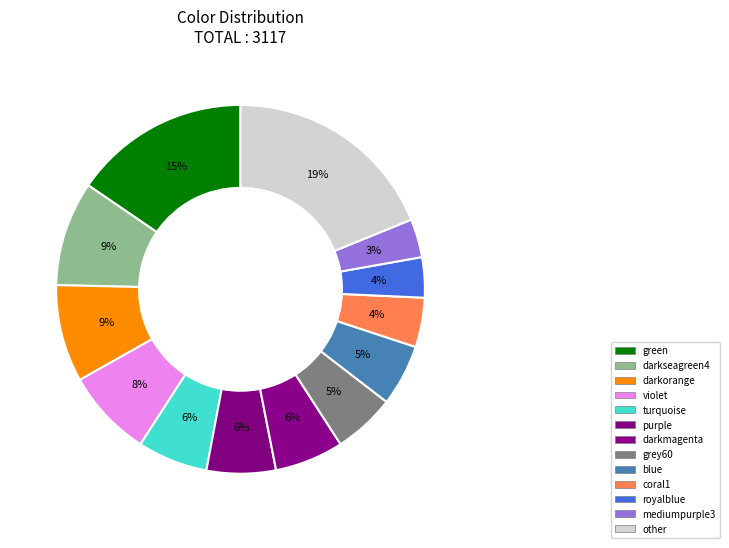

How many slices are in this pie chart?

13